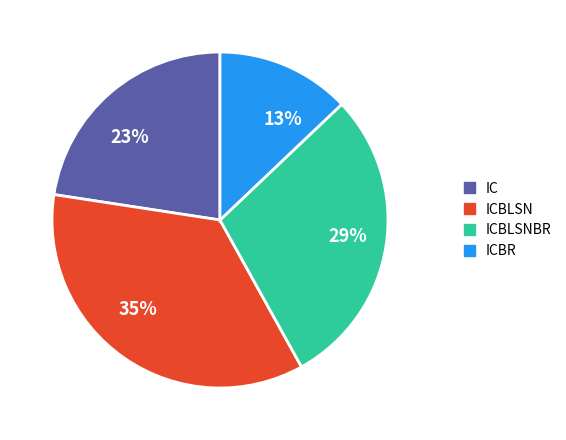

Does ICBLSNBR account for over 50% of the chart?

No